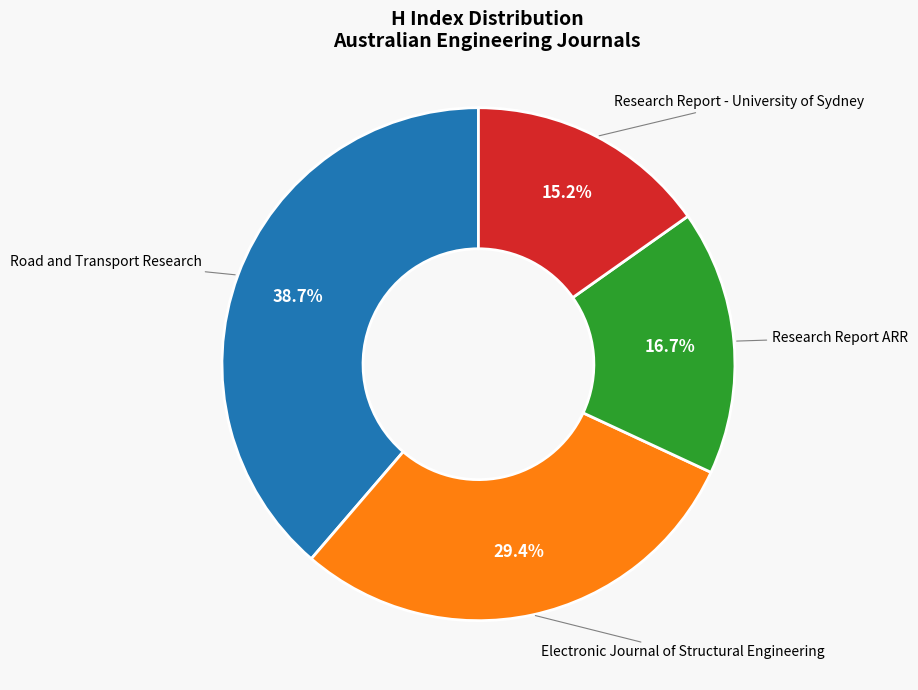

Is there any slice that represents more than half of the pie?

No